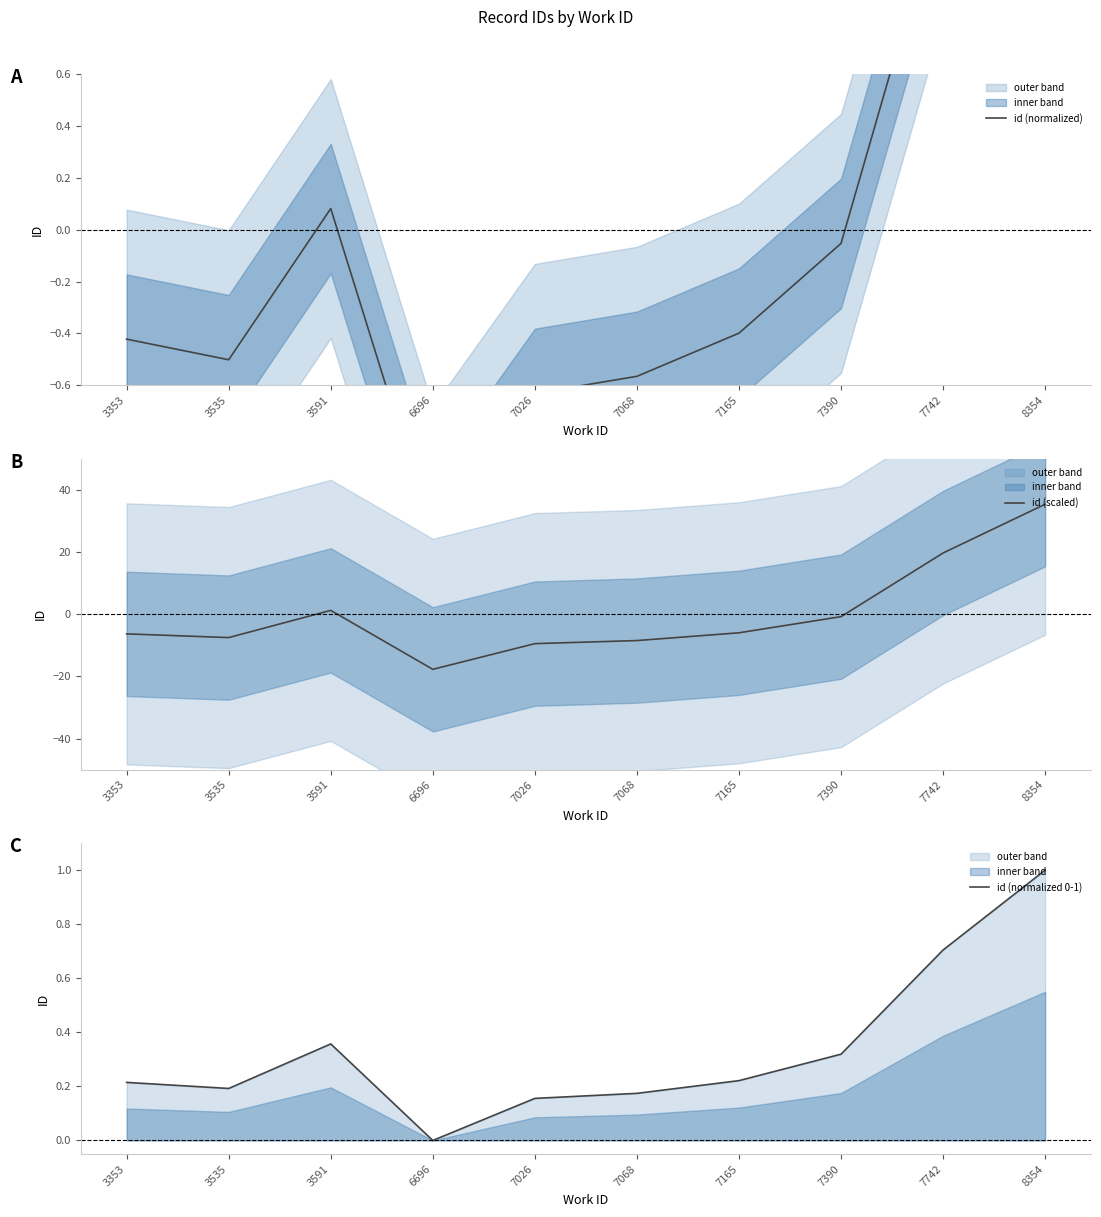

The value of id (normalized 0-1) at 7165 is 0.1. True or false?

False